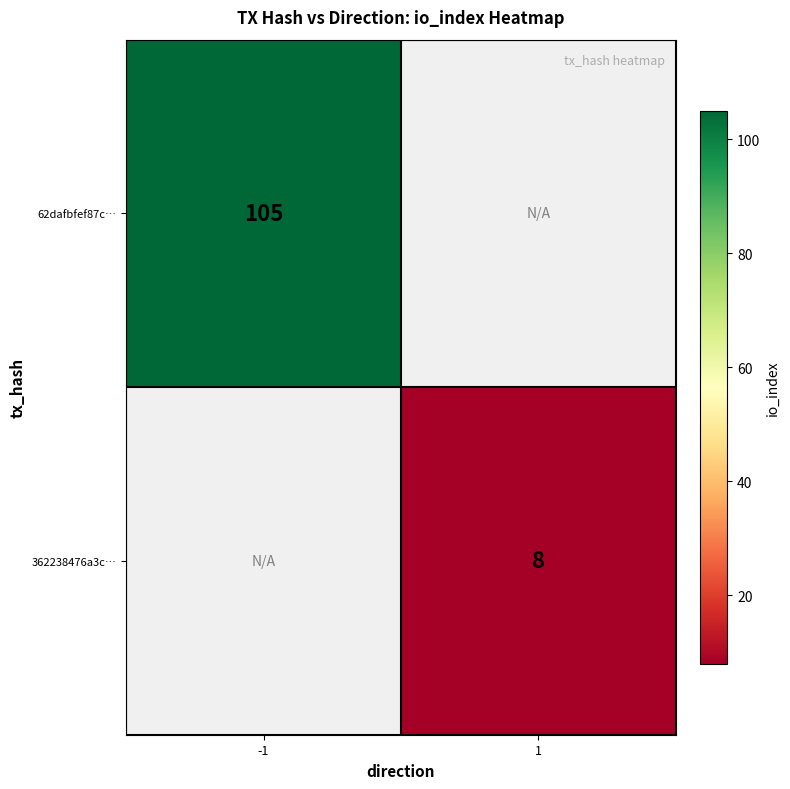

The 362238476a3c… series shows 14 at 1. True or false?

False